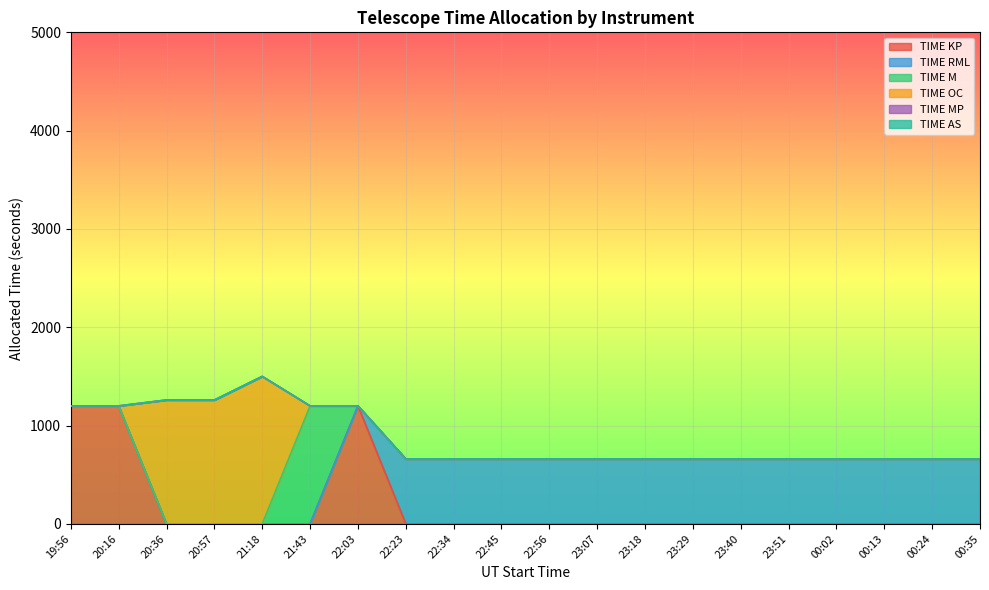

List the series in order of their peak value, highest first.

TIME OC, TIME KP, TIME M, TIME RML, TIME MP, TIME AS